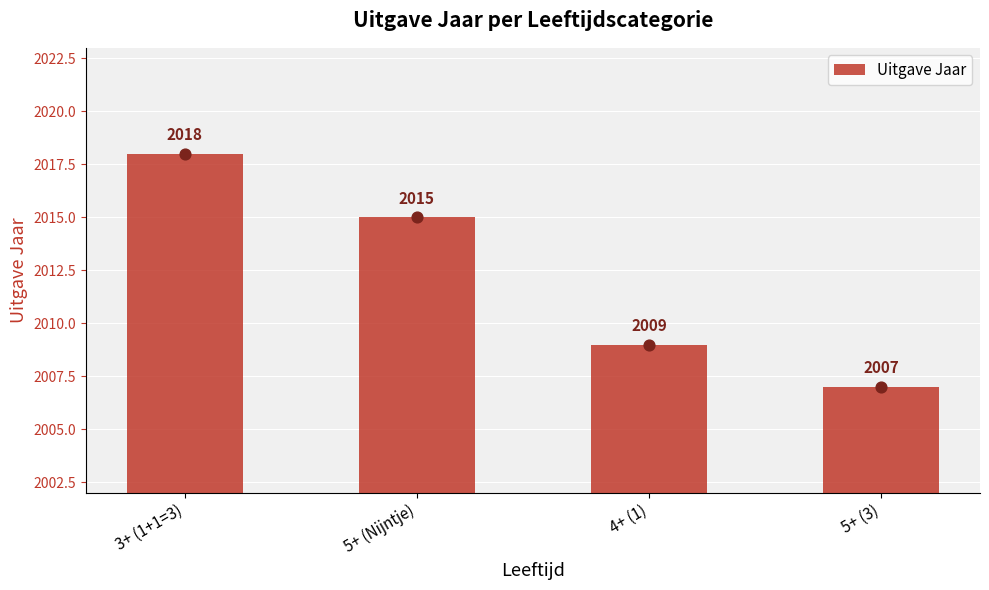

What is the change in value from 5+ (Nijntje) to 4+ (1)?

-6